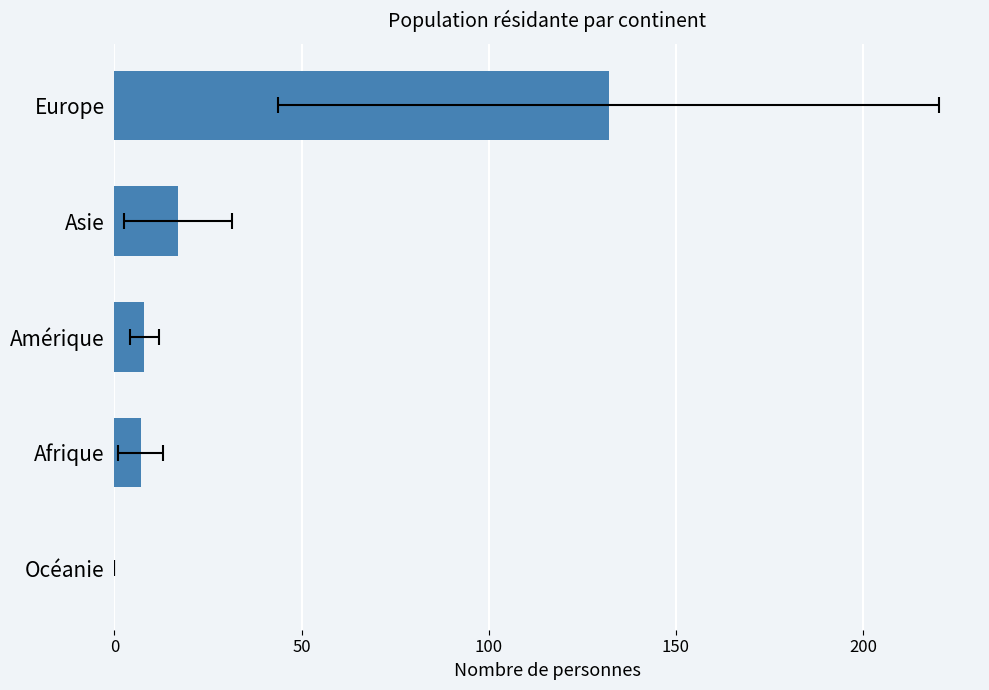

What is the sum of all values?

164